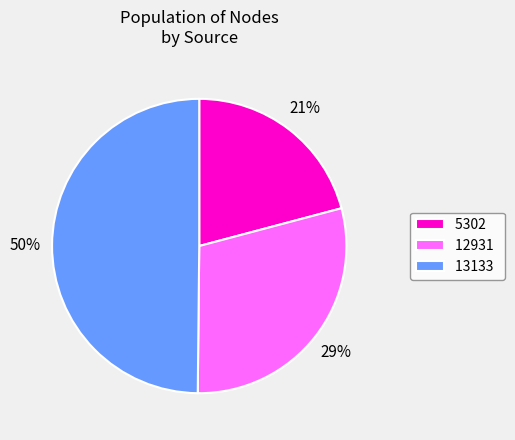

True or false: 5302 accounts for 21% of the total.

True